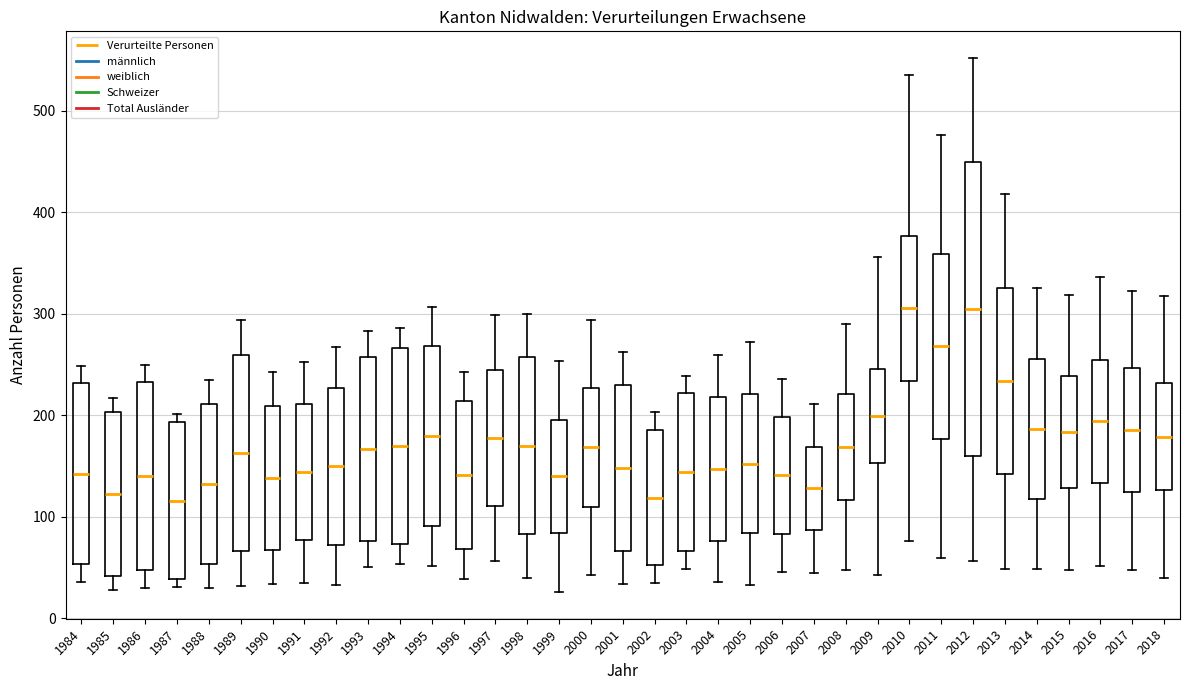

Where does the lower whisker of the box at x = 2015 end on the y-axis? The values are not printed on the chart, so give them approximately, as read against the axis.

50